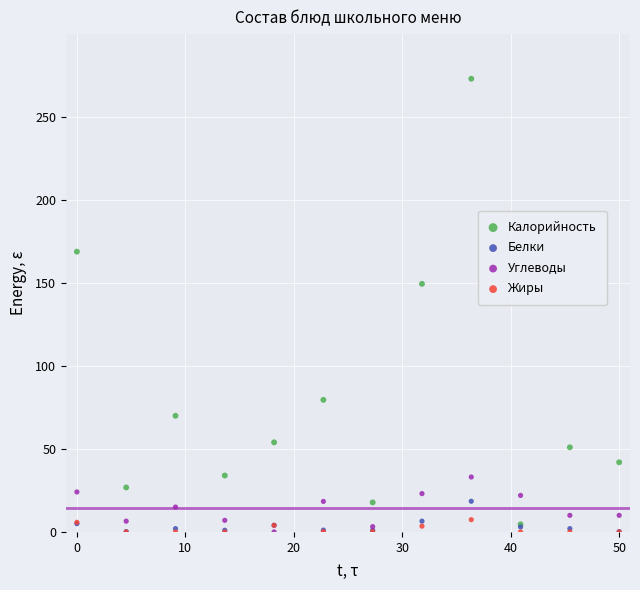

Which series reaches the maximum Y coordinate?

Калорийность